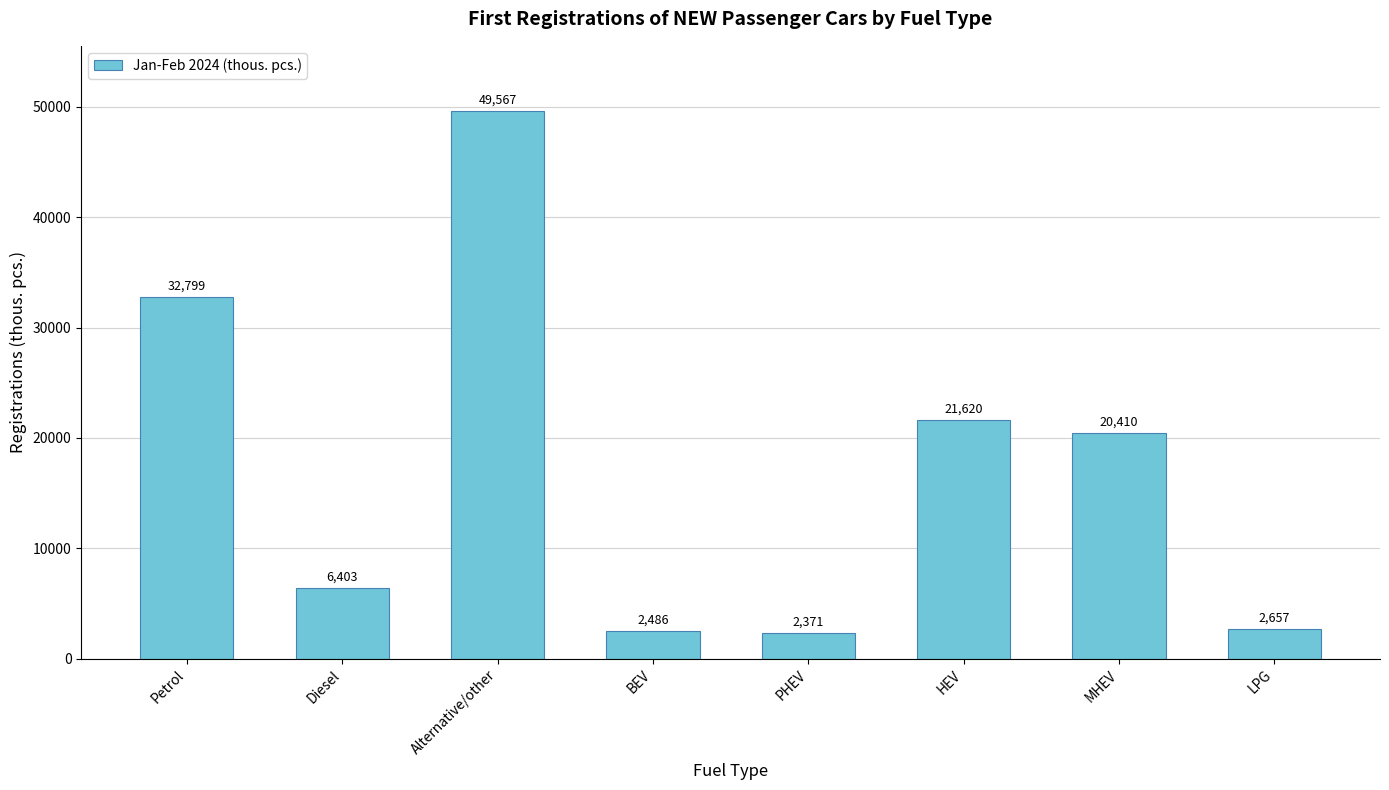

Rank the categories by value from highest to lowest.

Alternative/other, Petrol, HEV, MHEV, Diesel, LPG, BEV, PHEV